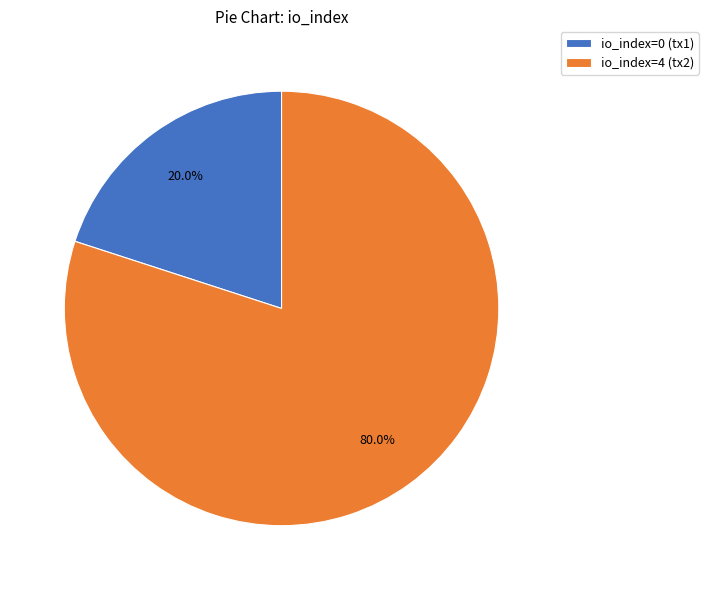

How many slices are in this pie chart?

2